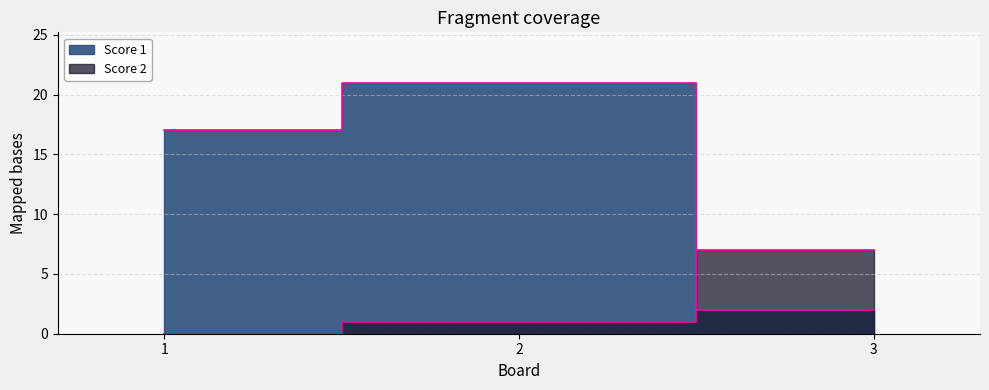

Where does the Score 1 series first go above 17?

2